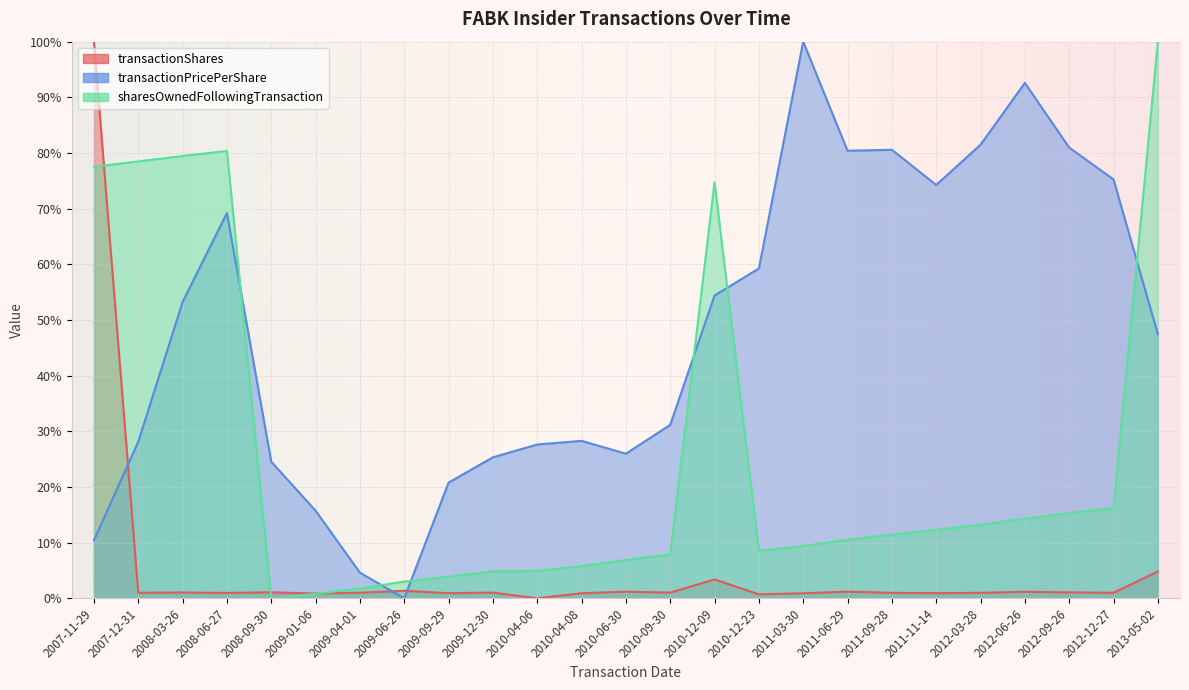

List the series in order of their overall mean, lowest first.

transactionShares, sharesOwnedFollowingTransaction, transactionPricePerShare